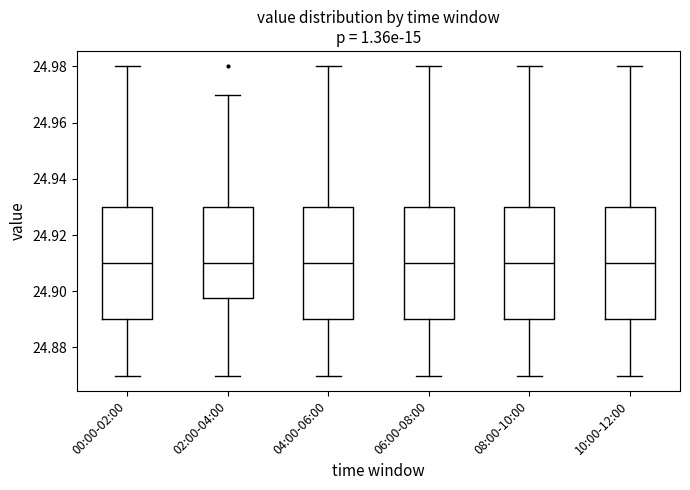

Reading left to right, read every box against the y-axis: the position of its median line, the range the box covers, and the ends of its whiskers. The values are not printed on the chart, so give them approximately, as read against the axis.

00:00-02:00: median 24.910, box 24.890 to 24.930, whiskers 24.870 to 24.980
02:00-04:00: median 24.910, box 24.898 to 24.930, whiskers 24.870 to 24.970
04:00-06:00: median 24.910, box 24.890 to 24.930, whiskers 24.870 to 24.980
06:00-08:00: median 24.910, box 24.890 to 24.930, whiskers 24.870 to 24.980
08:00-10:00: median 24.910, box 24.890 to 24.930, whiskers 24.870 to 24.980
10:00-12:00: median 24.910, box 24.890 to 24.930, whiskers 24.870 to 24.980